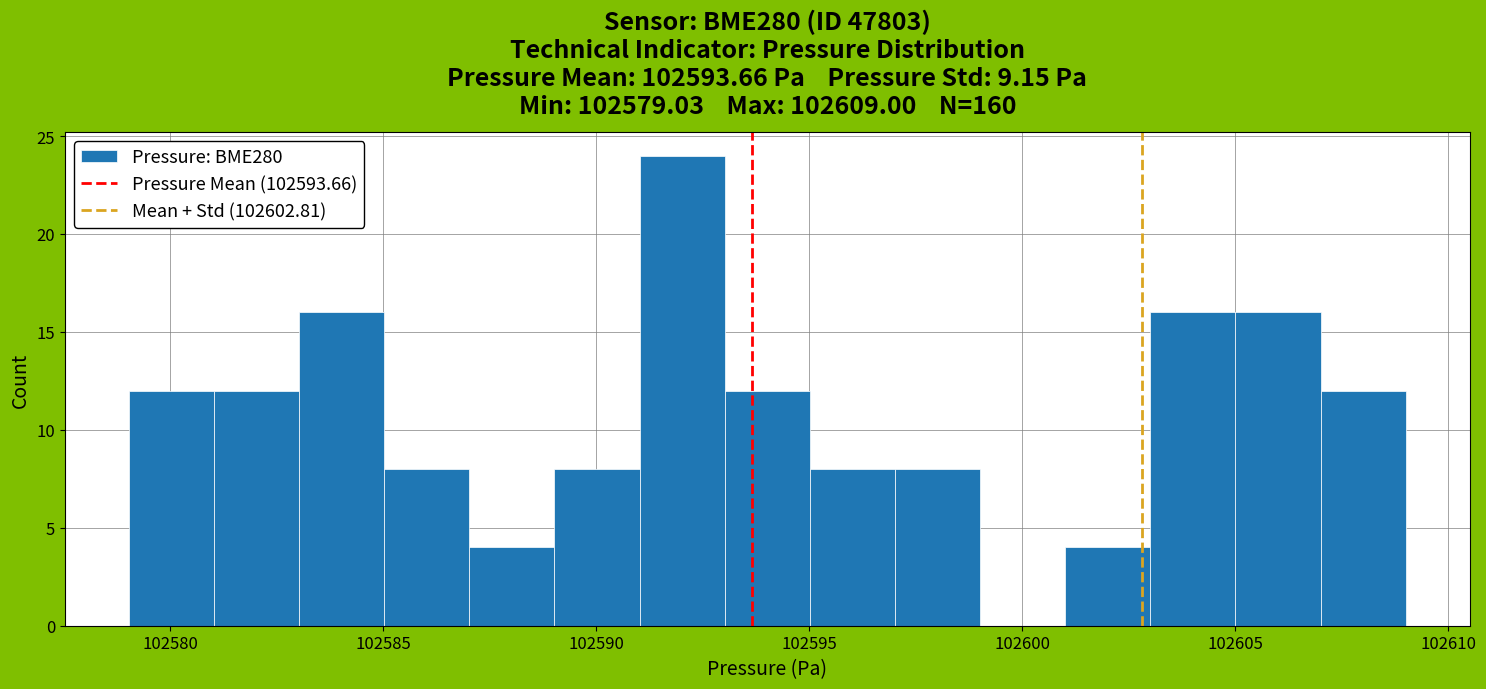

Read against the x-axis, roughly where is the centre of the tallest bar?

102592.0